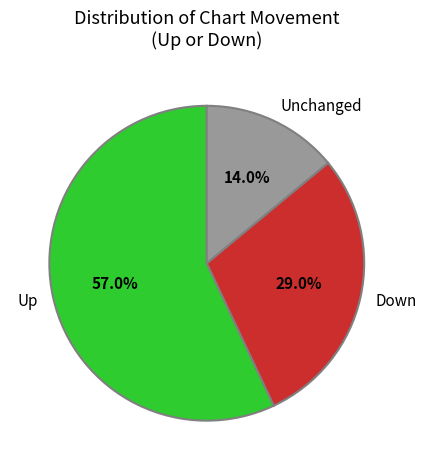

Between Up and Unchanged, which is larger?

Up